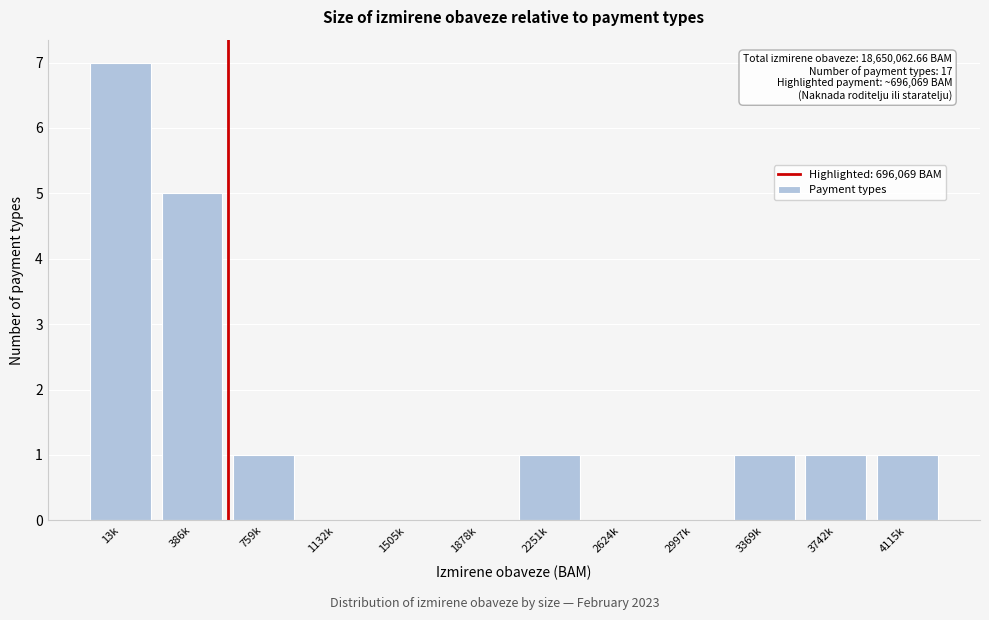

Reading left to right, transcribe all the data shown in this chart.

13k=7	386k=5	759k=1	1132k=0	1505k=0	1878k=0	2251k=1	2624k=0	2997k=0	3369k=1	3742k=1	4115k=1